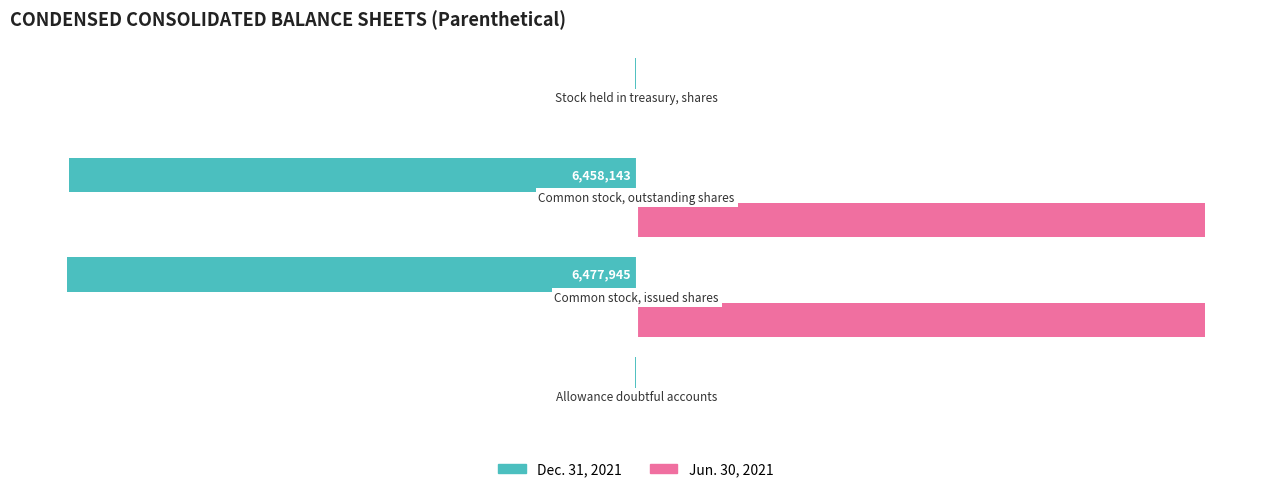

Which series has the widest spread of values?

Dec. 31, 2021